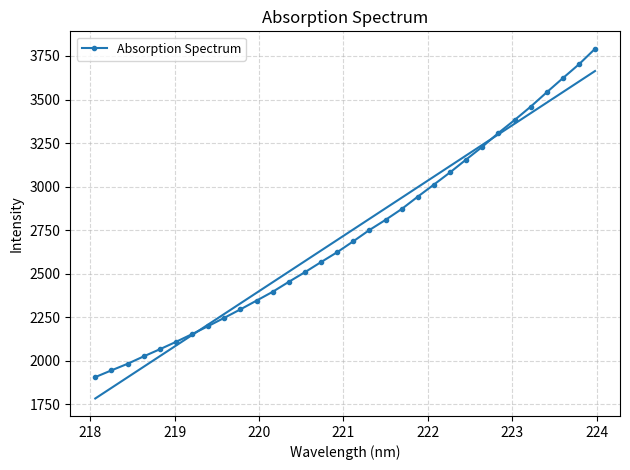

What is the difference between the maximum and minimum values?

1884.7